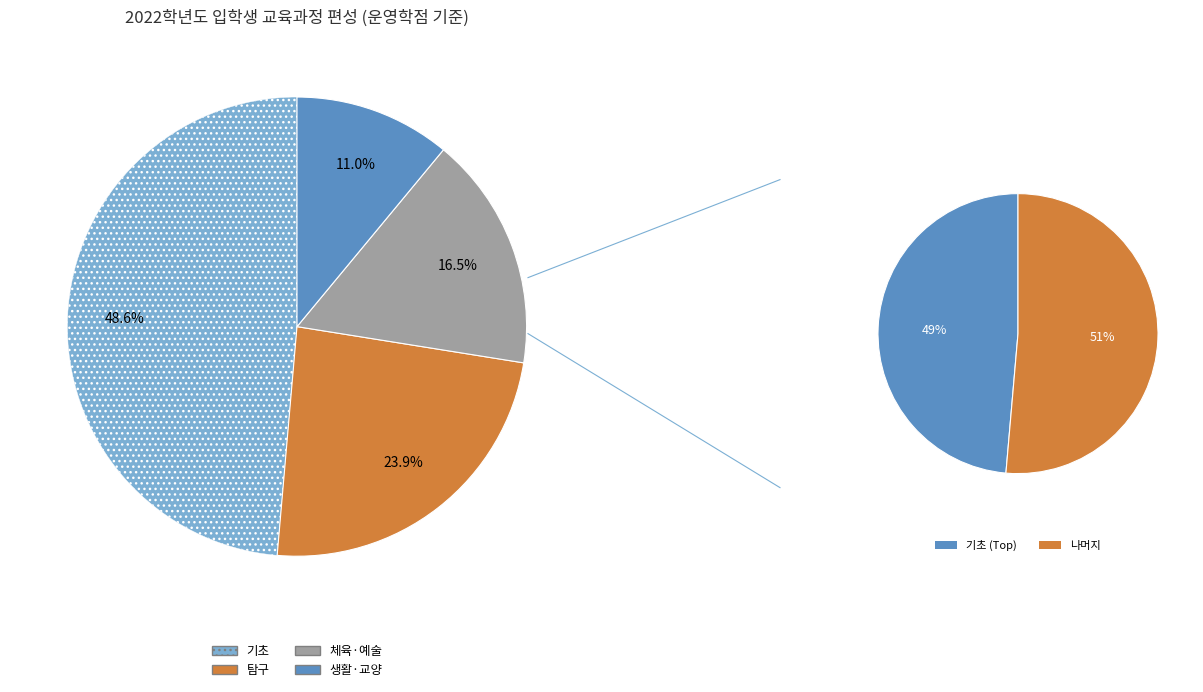

How many slices are in this pie chart?

4